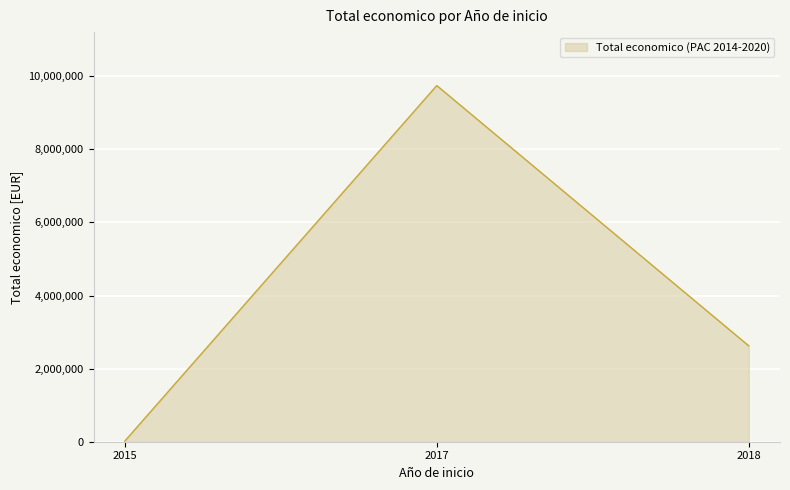

Rank the categories by value from lowest to highest.

2015, 2018, 2017